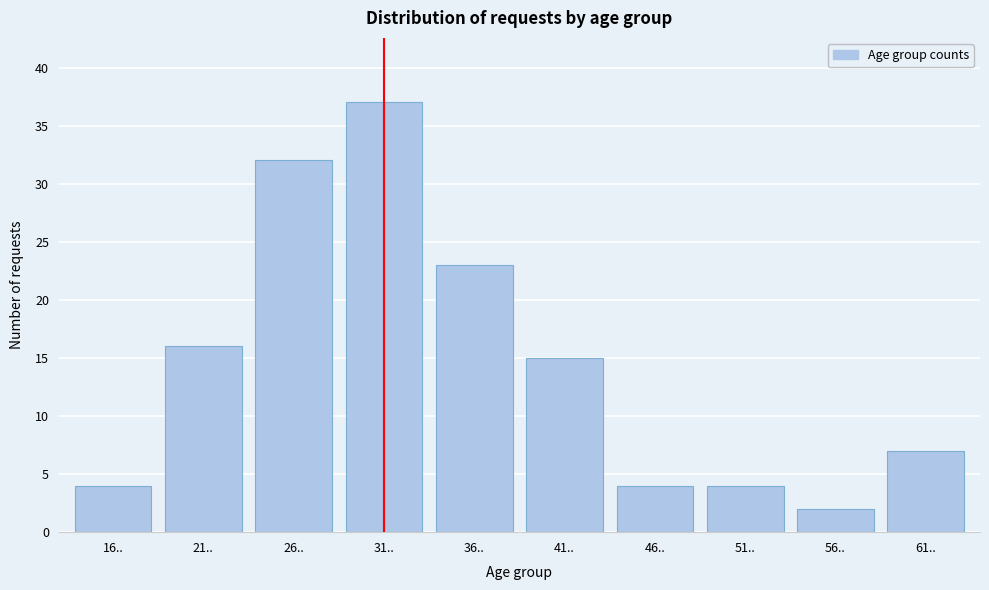

Reading right to left, what are all the values shown in this chart?

7	2	4	4	15	23	37	32	16	4